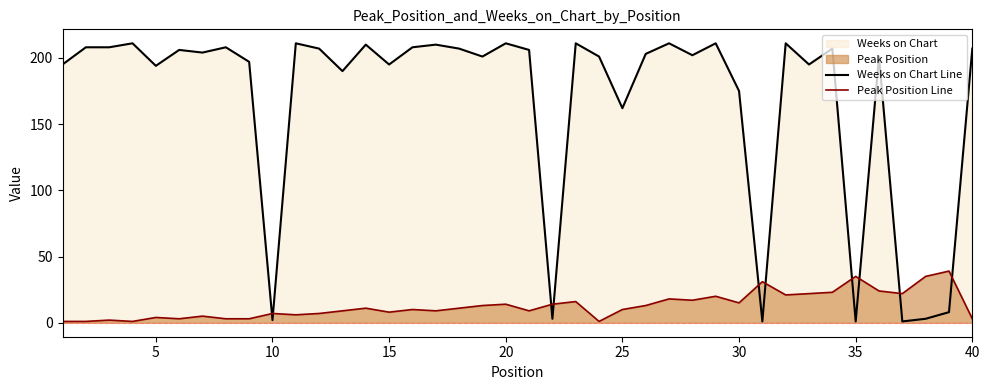

What is the average value of the Peak Position Line series?

13